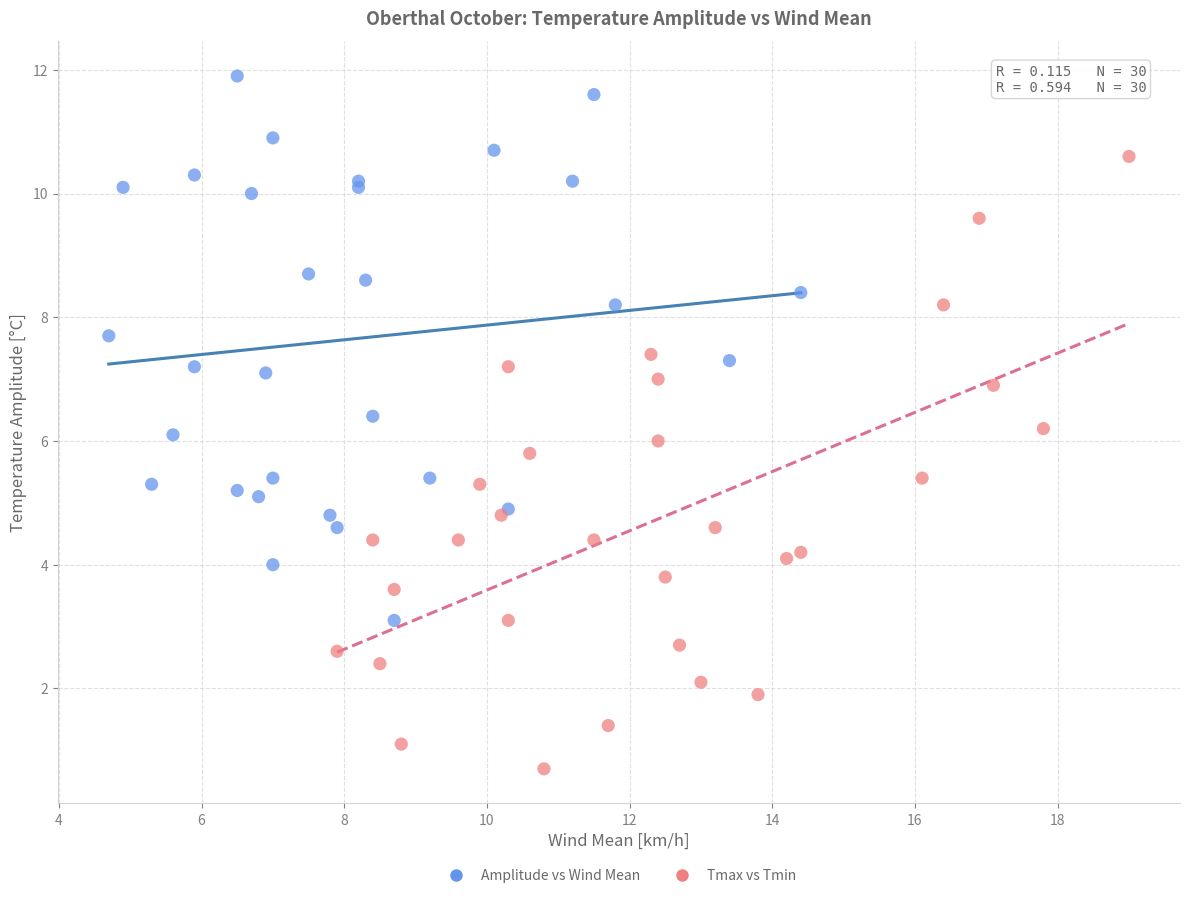

Which series has the largest Y range (max minus min)?

Tmax vs Tmin